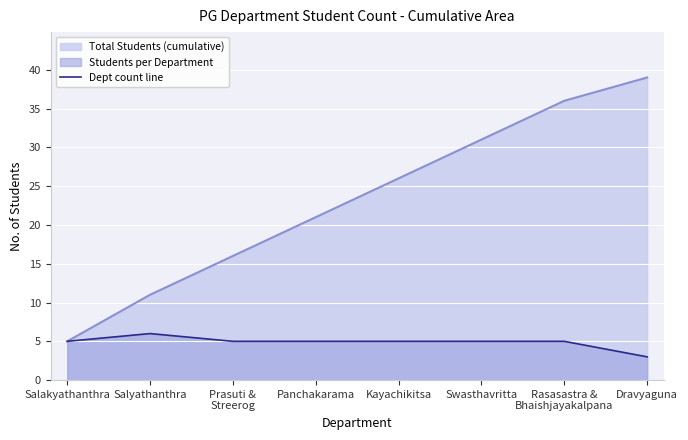

What is the sum of the values at Salyathanthra and Dravyaguna?

9